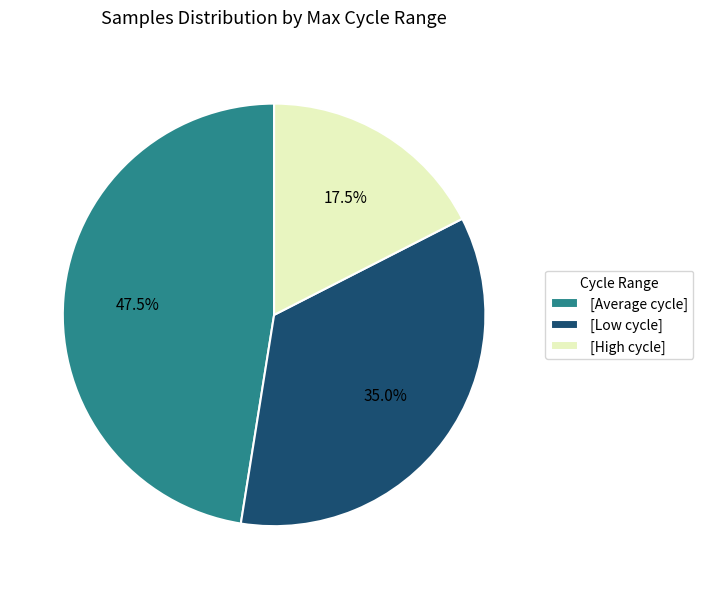

Rank the categories by value from highest to lowest.

[Average cycle], [Low cycle], [High cycle]